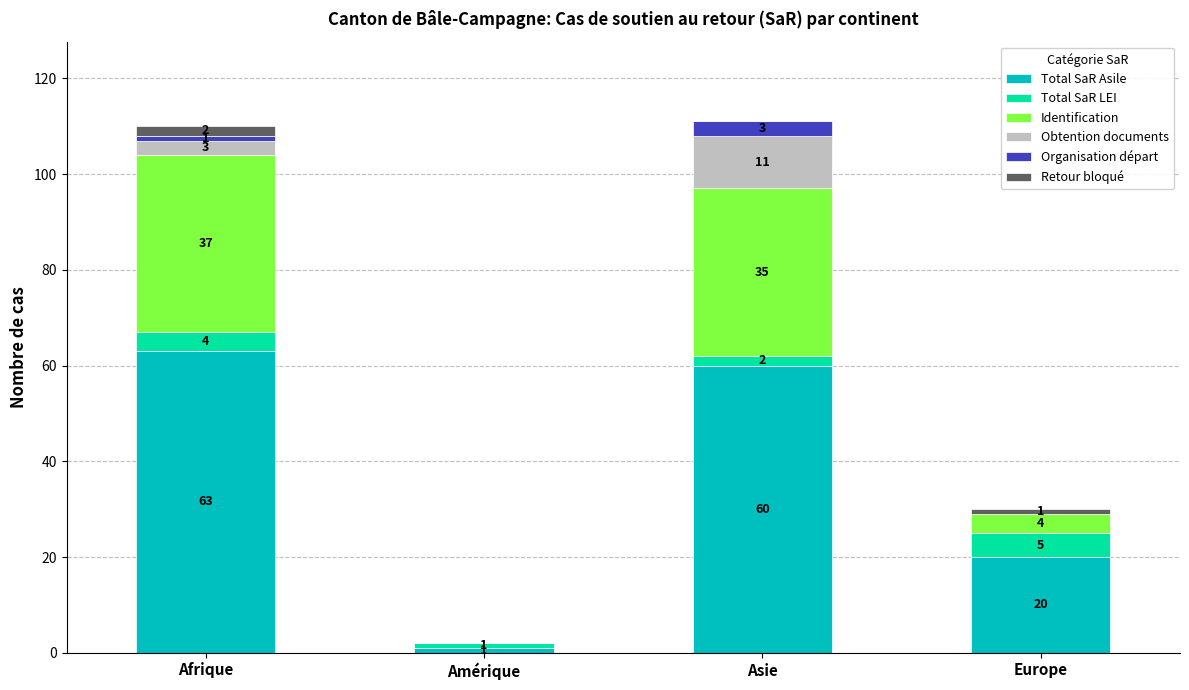

True or false: Total SaR Asile has a value of 20 at Europe.

True